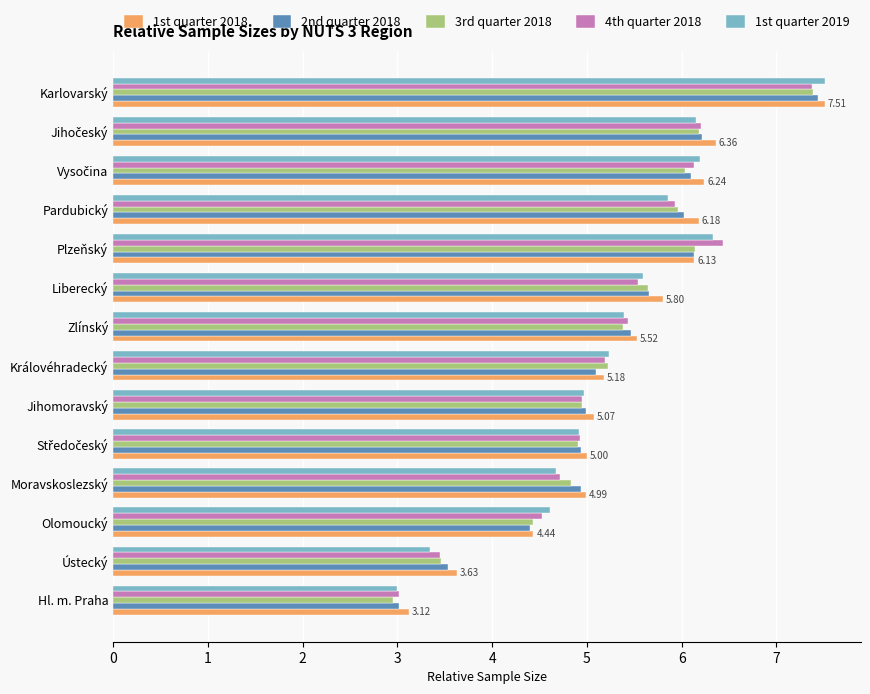

Which series has the widest spread of values?

1st quarter 2019